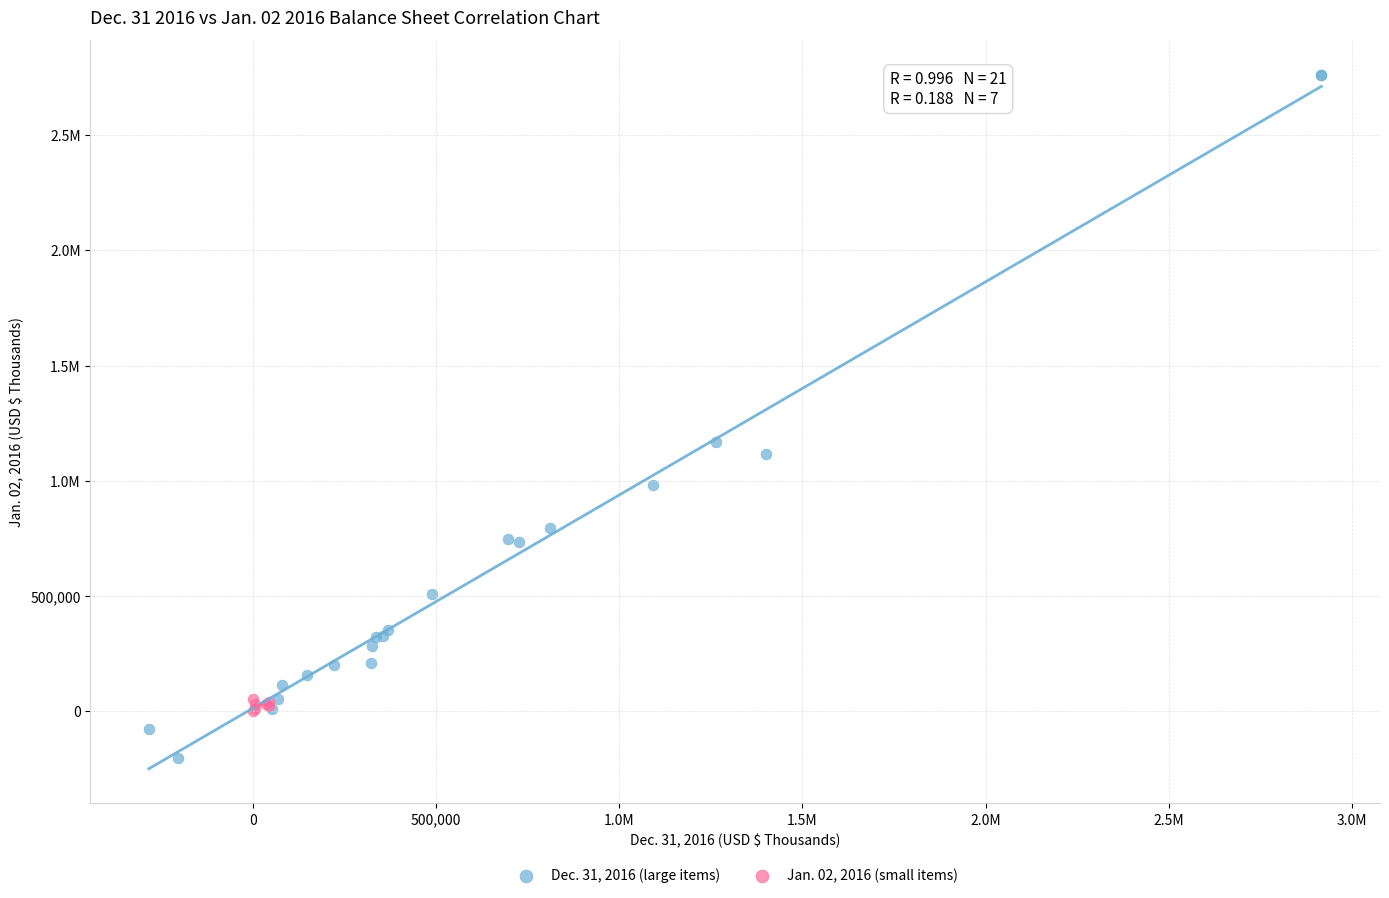

What are all the series names shown in the legend?

Dec. 31, 2016 (large items), Jan. 02, 2016 (small items)